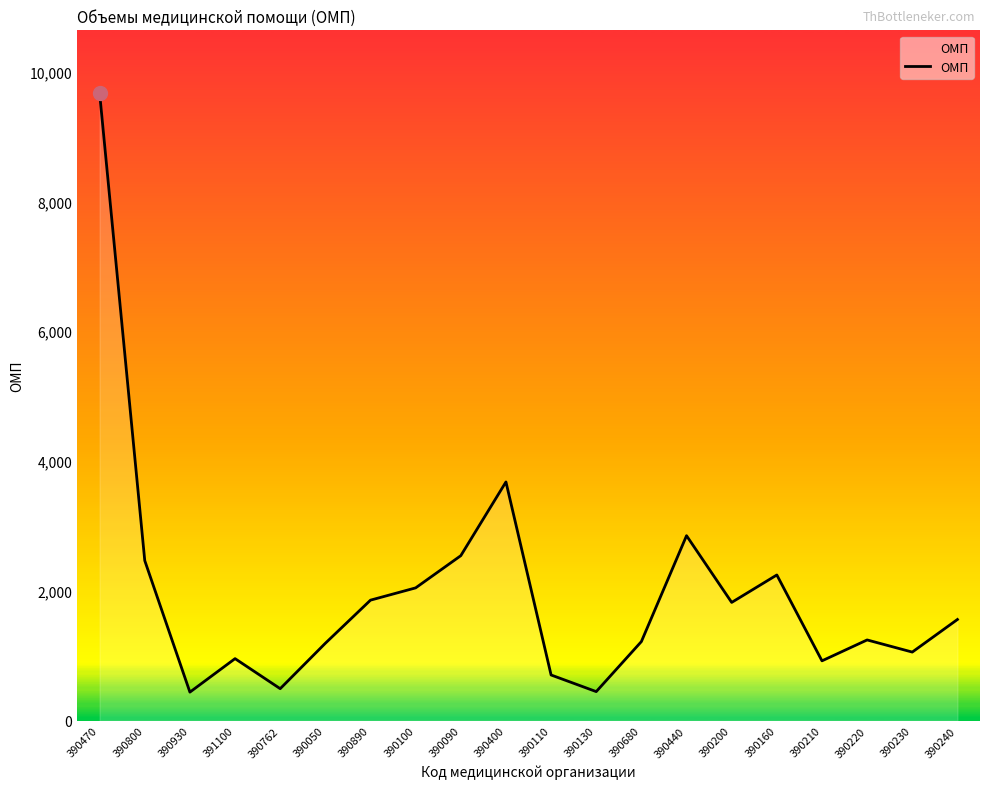

Which category has the highest value across all series?

390470